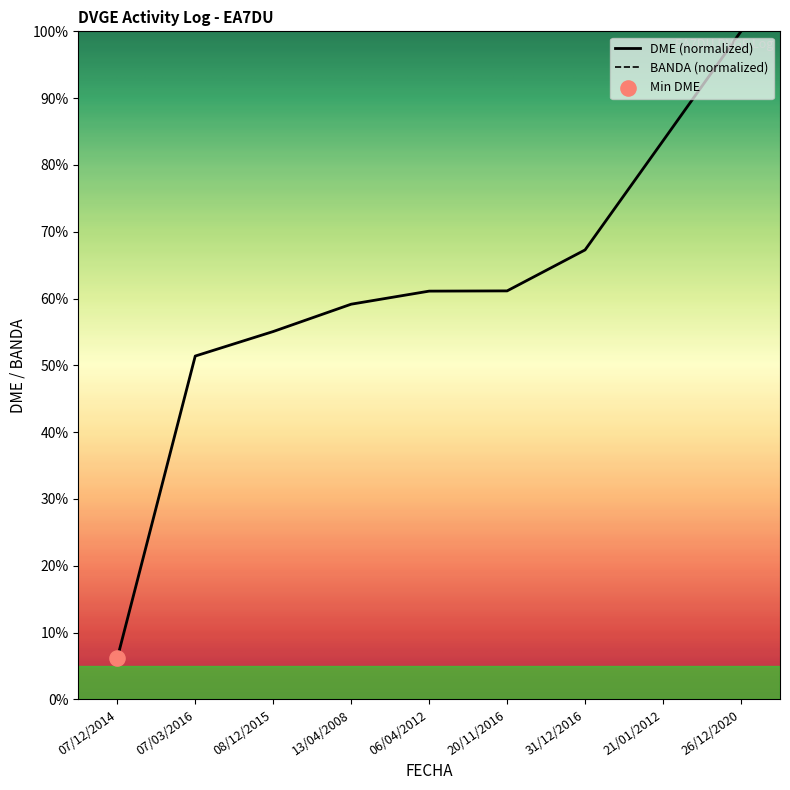

What is the ratio of the value at 08/12/2015 to the value at 07/03/2016?

1.1